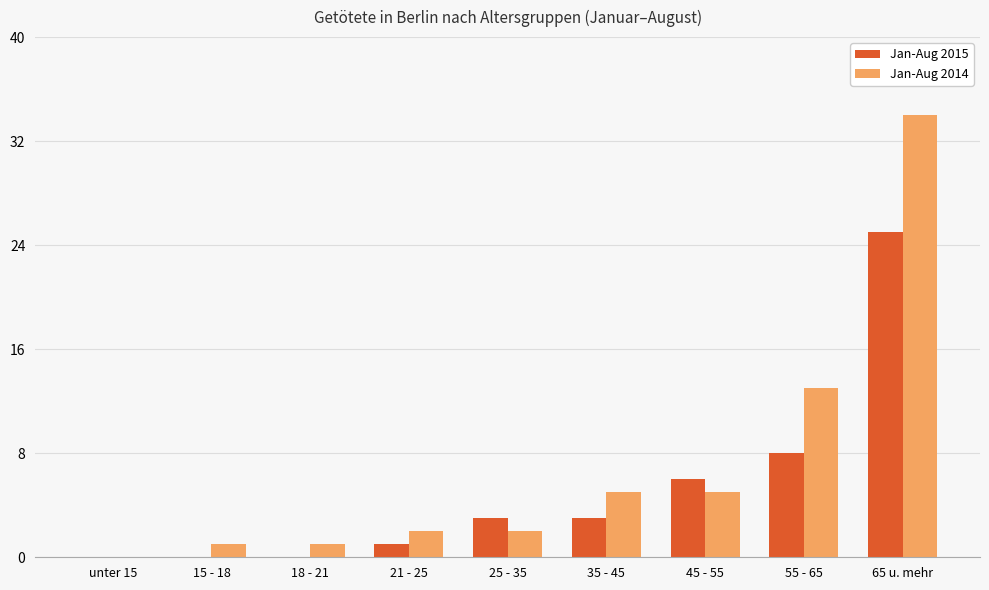

What is the spread (max minus min) of values at 45 - 55?

1